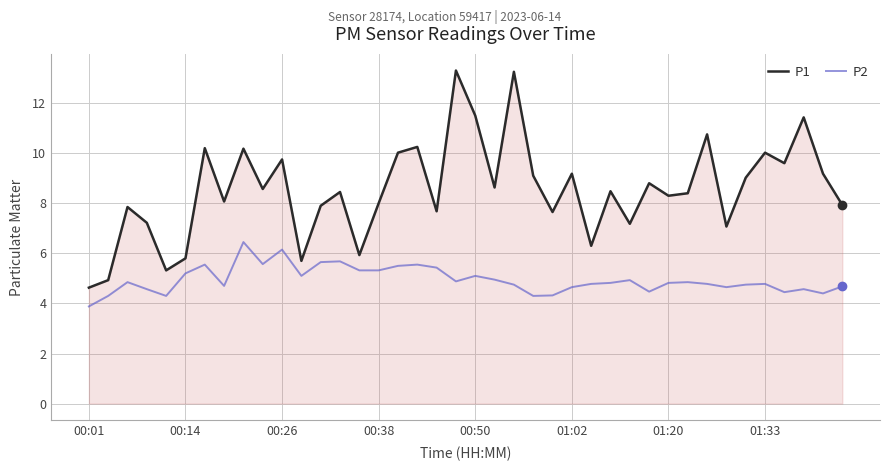

What are all the series names shown in the legend?

P1, P2